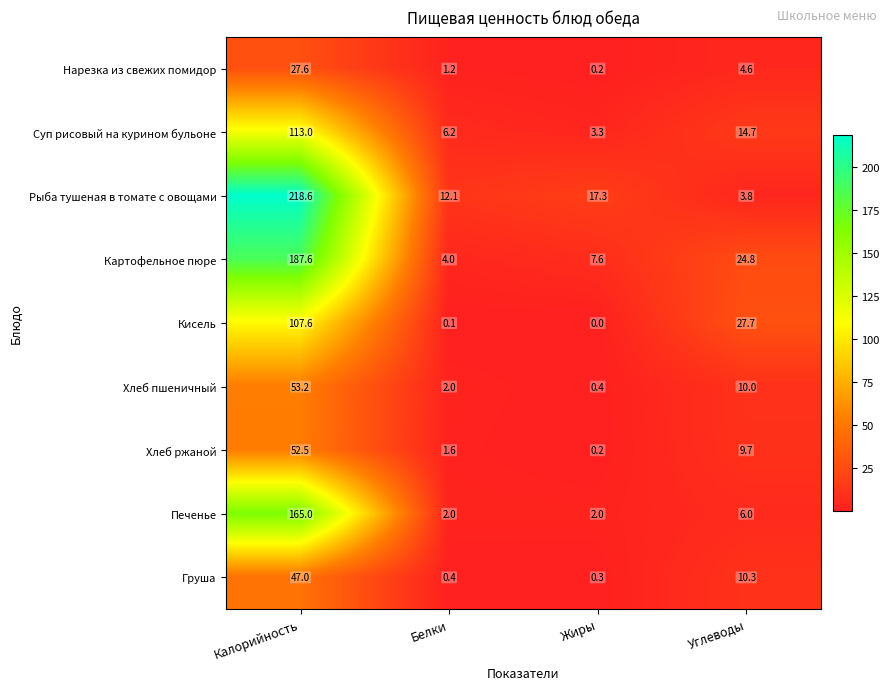

Which series has the largest range (max minus min)?

Рыба тушеная в томате с овощами